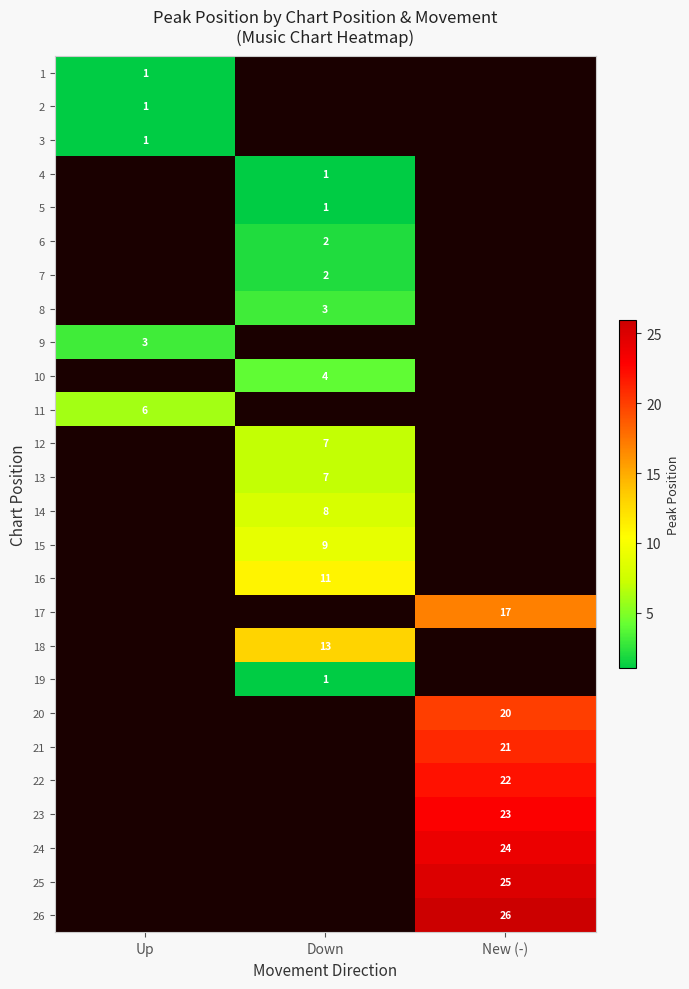

What is the greatest value displayed?

26.0